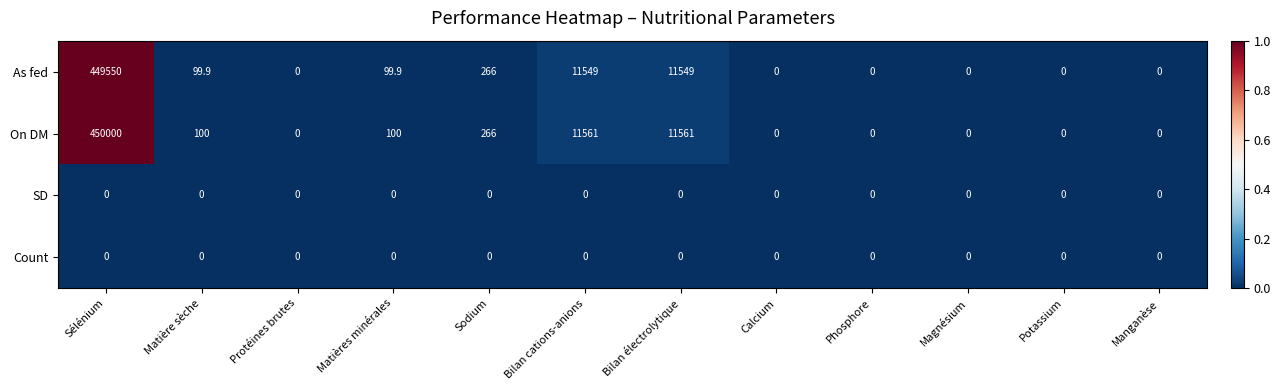

What is the difference between the maximum and minimum values in the As fed series?

449550.0